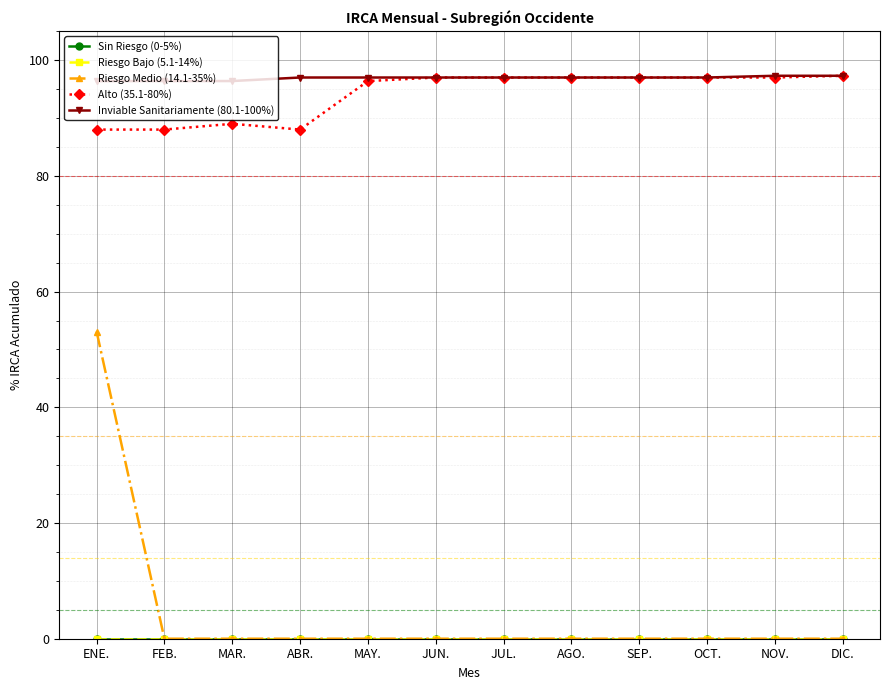

What is the difference between the maximum and minimum values in the Inviable Sanitariamente (80.1-100%) series?

0.9